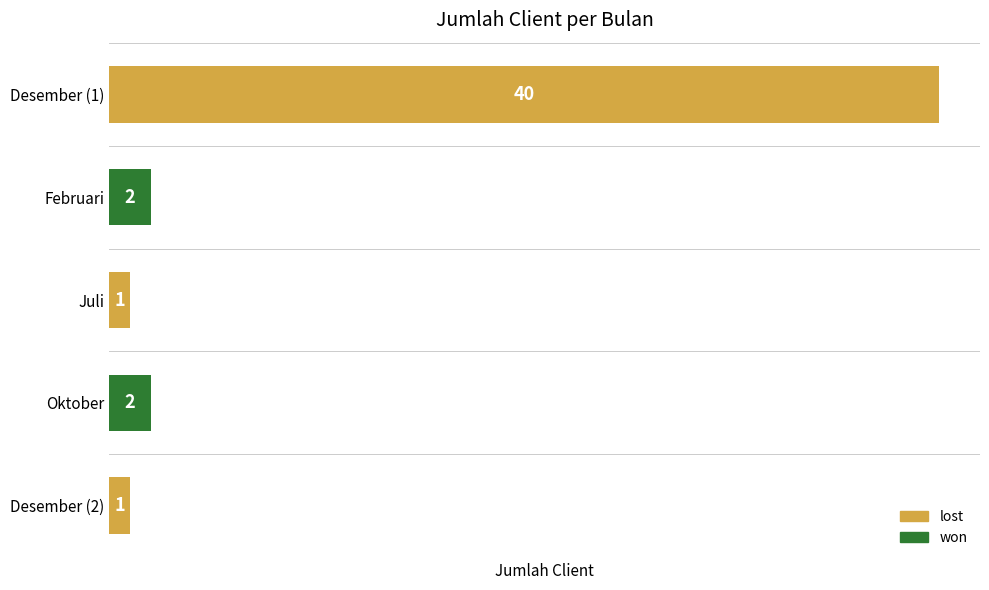

Read the value at Desember (1), to the nearest 5.

40